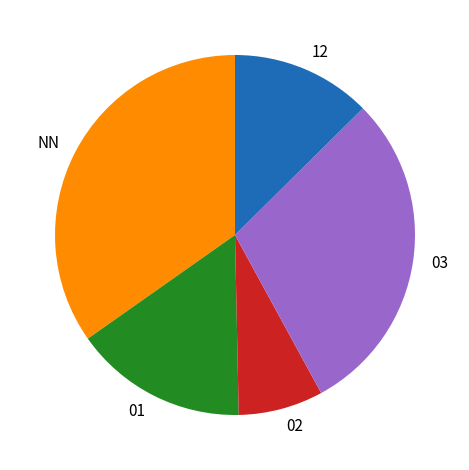

How many slices are in this pie chart?

5